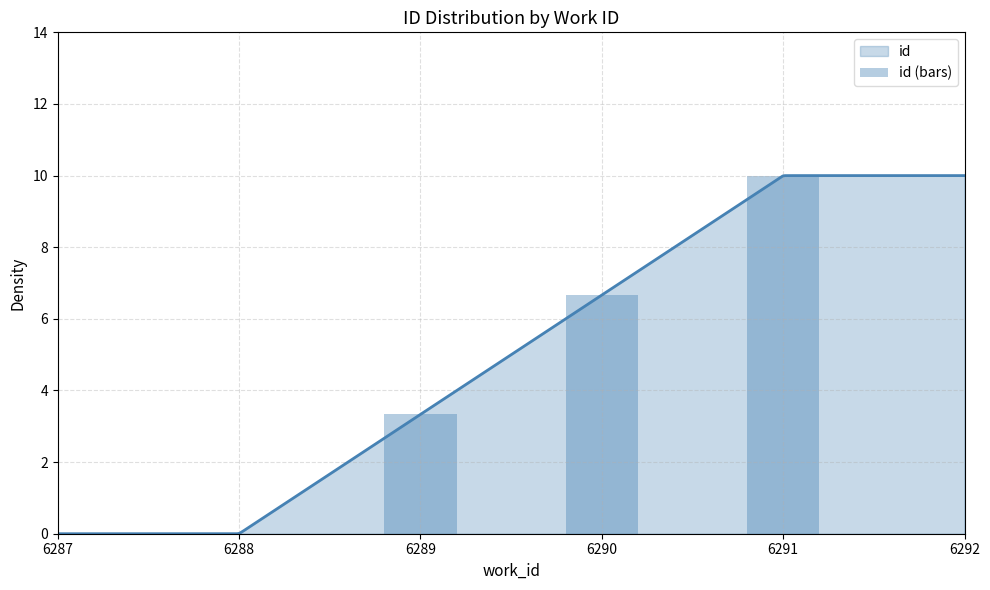

How many series are shown in this chart?

1